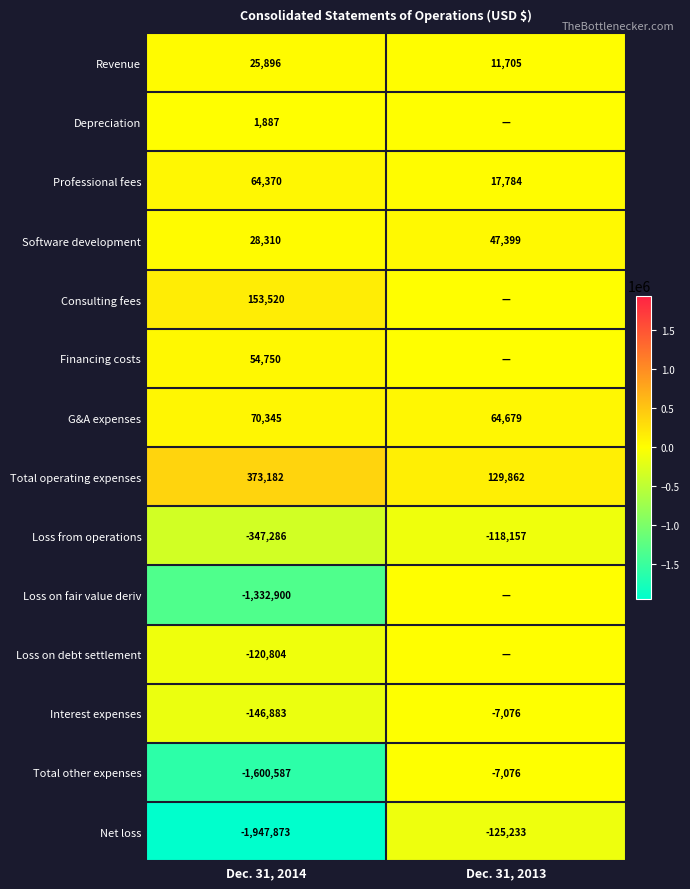

At which category is the sum across all series the highest?

Dec. 31, 2013